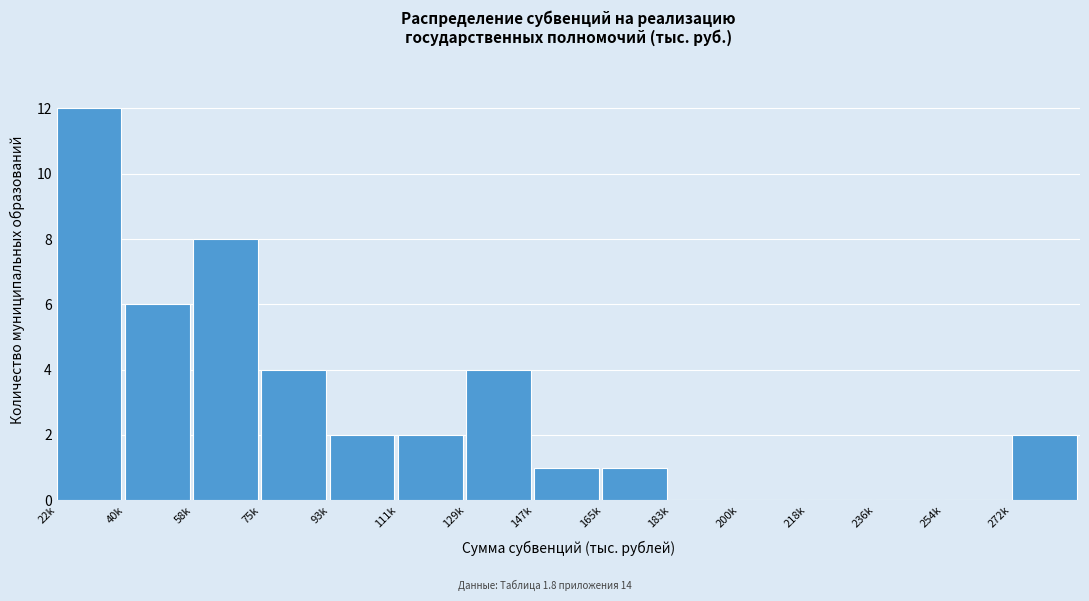

Reading right to left, list all the values displayed in this chart.

272k=2	254k=0	236k=0	218k=0	200k=0	183k=0	165k=1	147k=1	129k=4	111k=2	93k=2	75k=4	58k=8	40k=6	22k=12